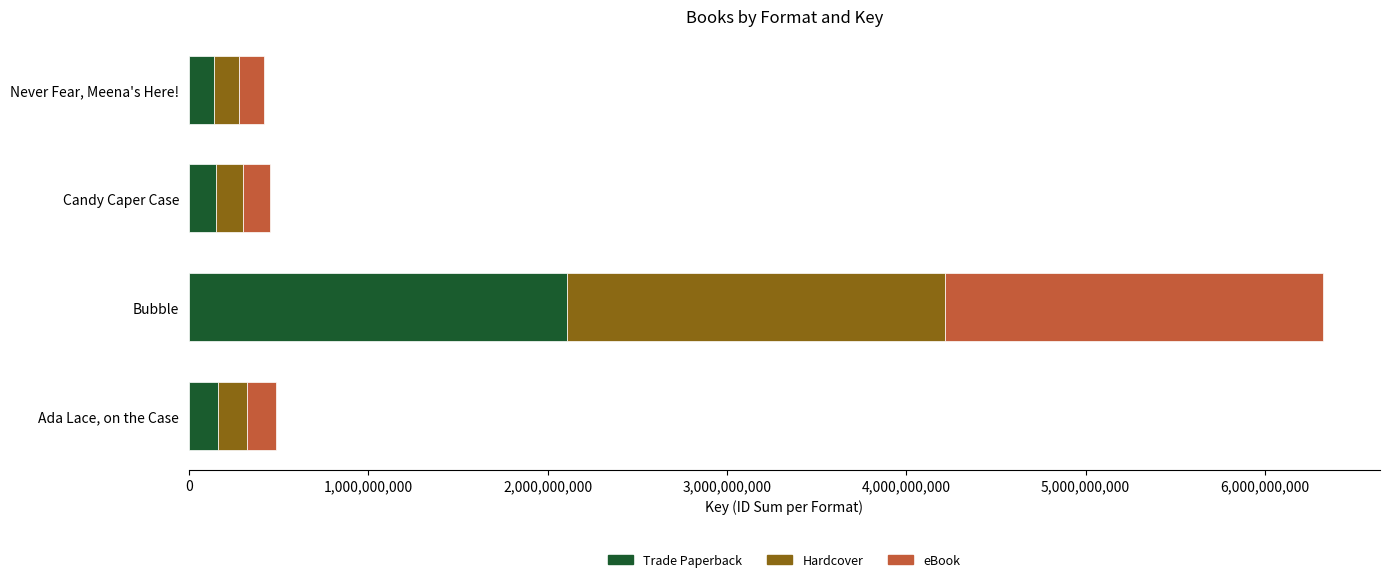

The Trade Paperback series shows 161997682 at Ada Lace, on the Case. True or false?

True